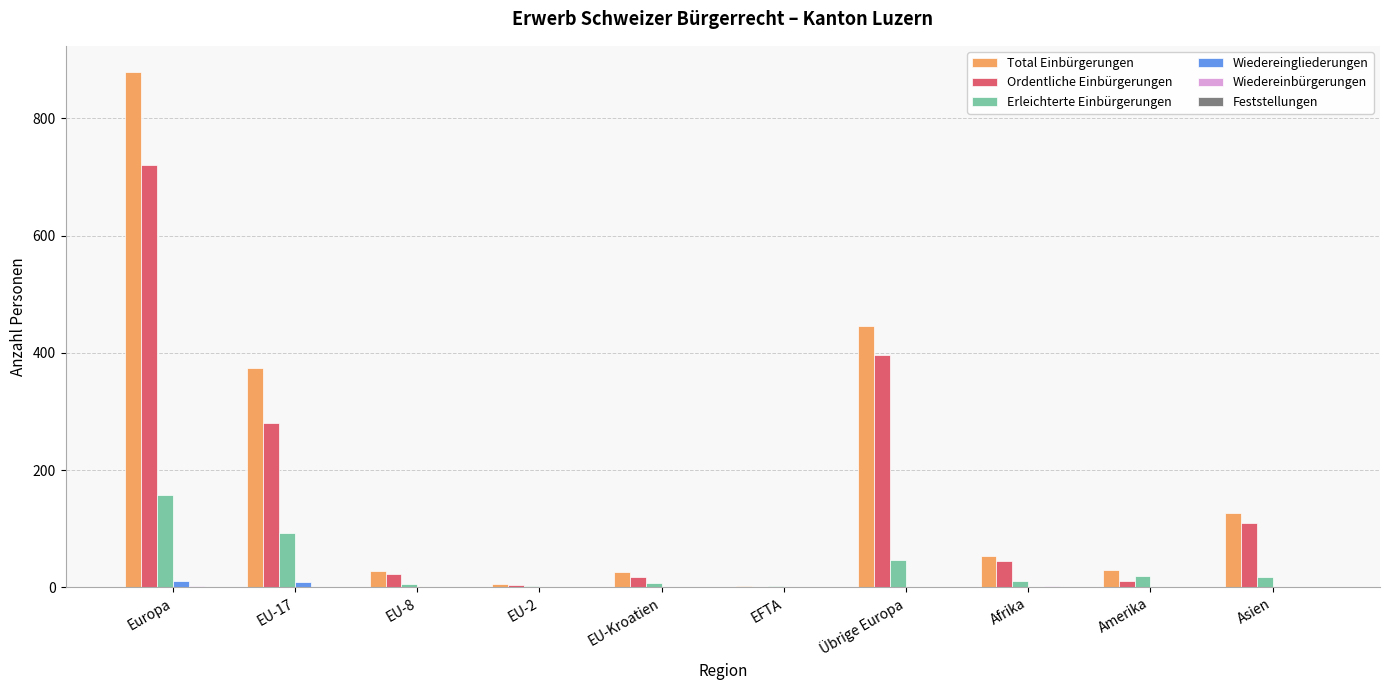

Count the number of categories in the chart.

10